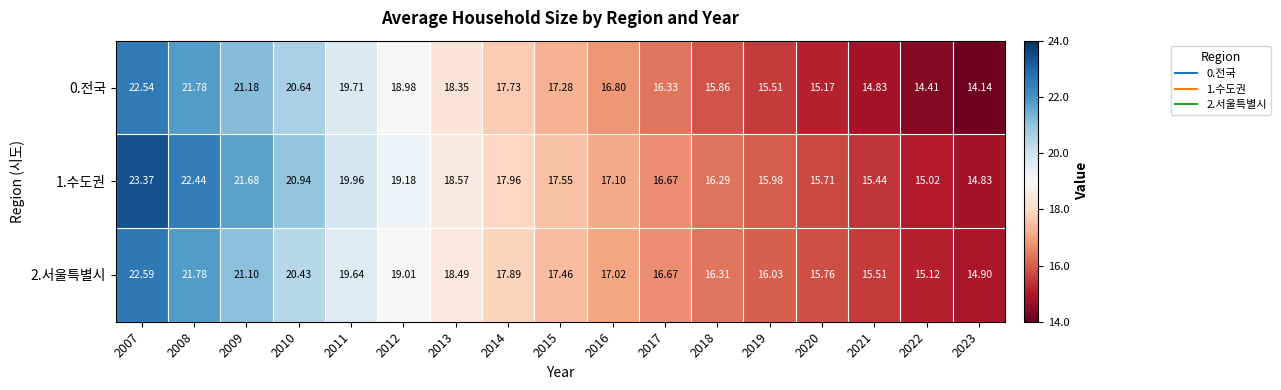

Is the value of 1.수도권 at 2013 greater than the value of 2.서울특별시 at 2022?

Yes